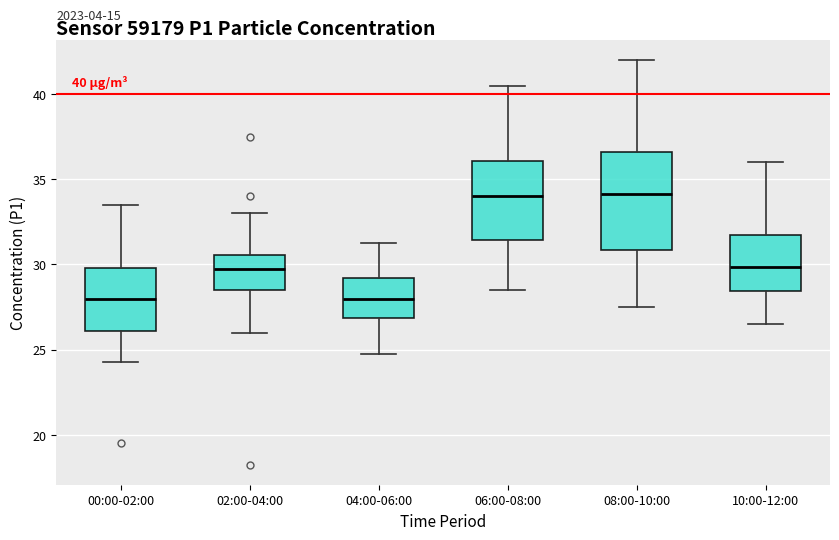

Comparing the boxes themselves (not the whiskers), which one is the tallest?

08:00-10:00